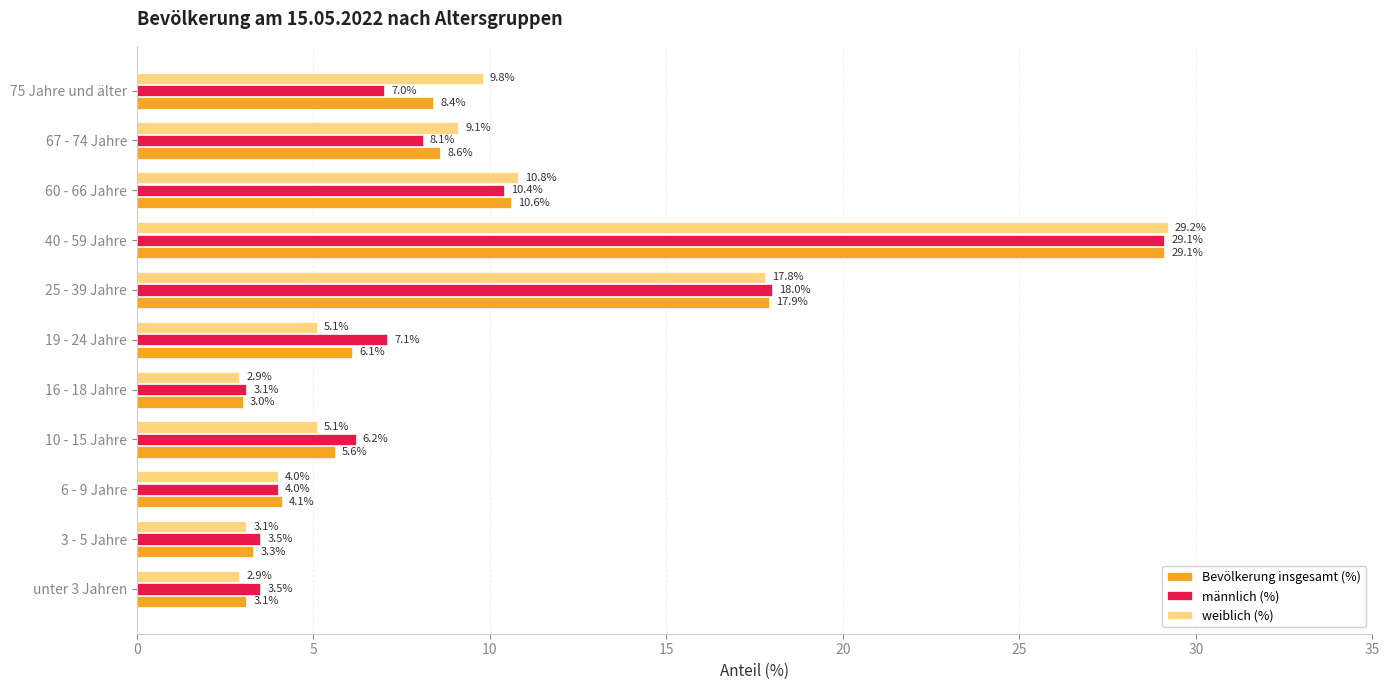

True or false: Bevölkerung insgesamt (%) has a value of 31.5 at 25 - 39 Jahre.

False